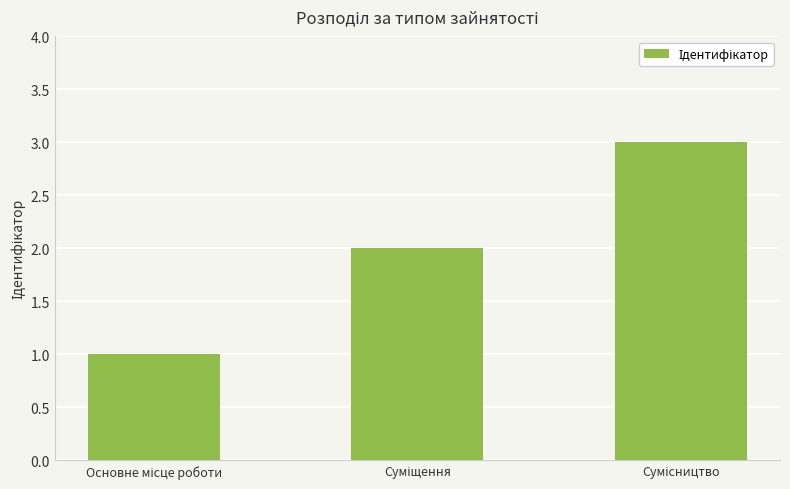

What is the minimum value shown in the chart?

1